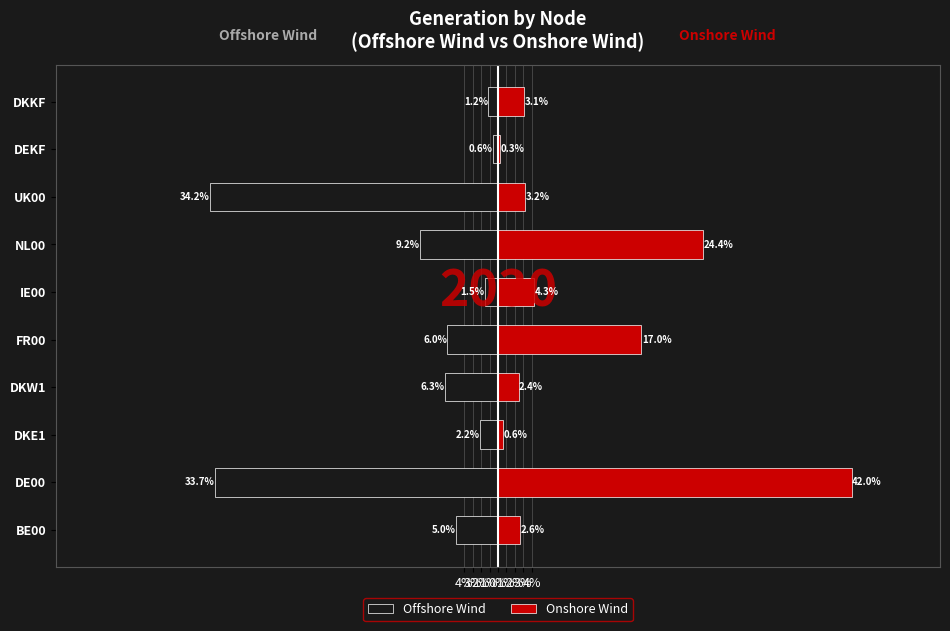

Are the bars horizontal?

Yes